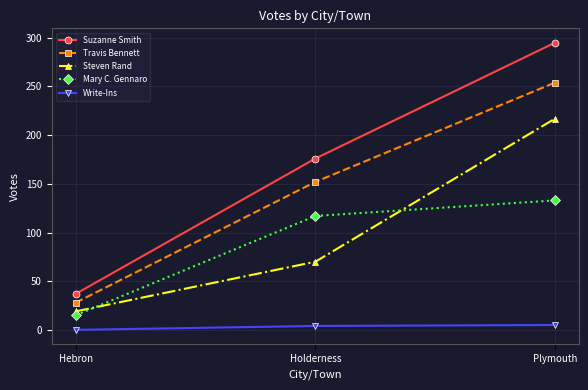

What is the difference between the maximum and minimum values in the Steven Rand series?

198